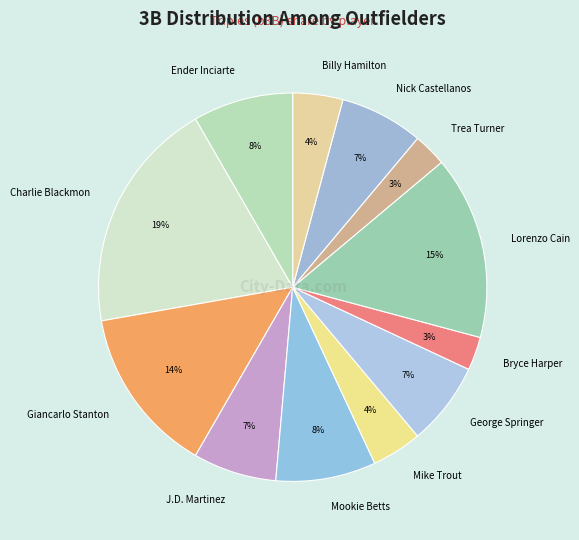

Is it true that J.D. Martinez is 7% of the pie?

True